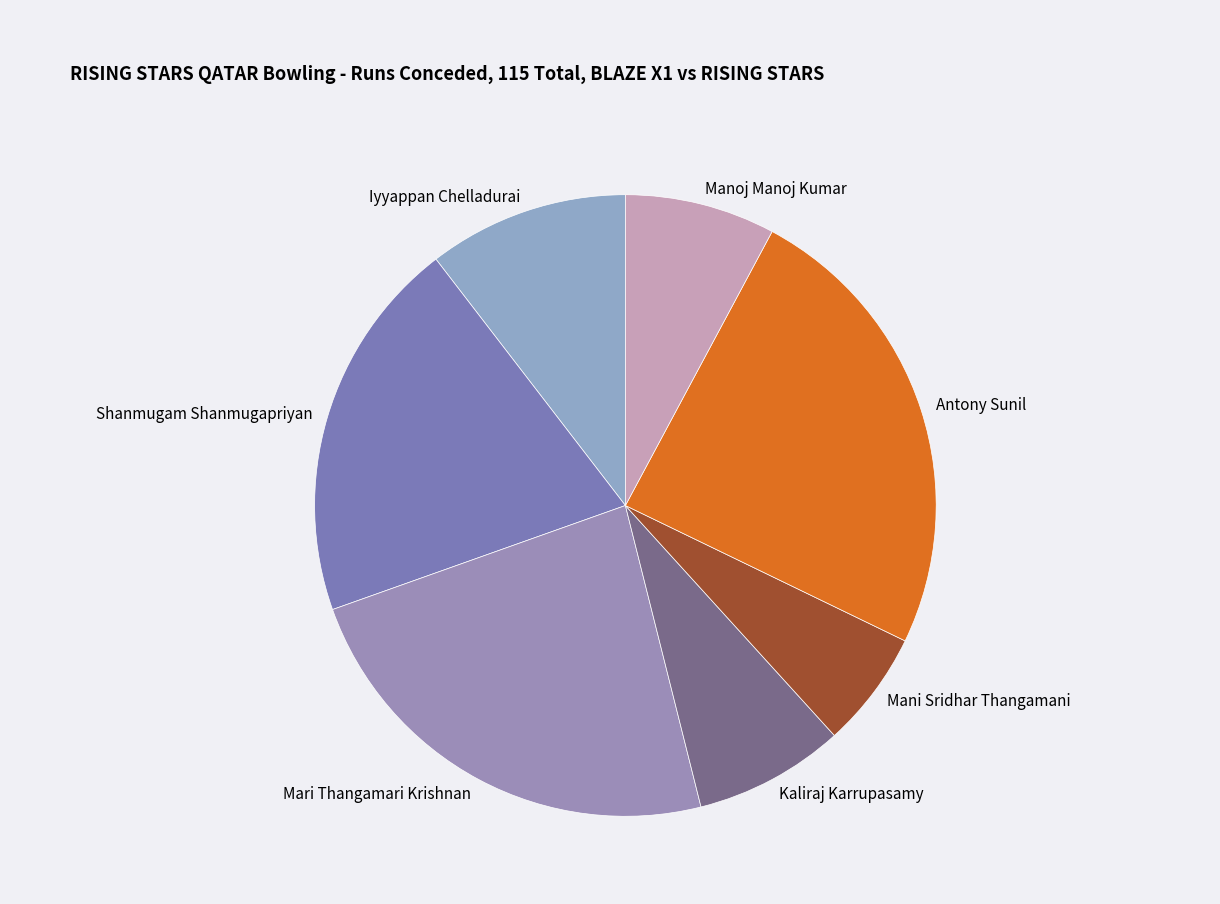

How many segments does this pie chart have?

7